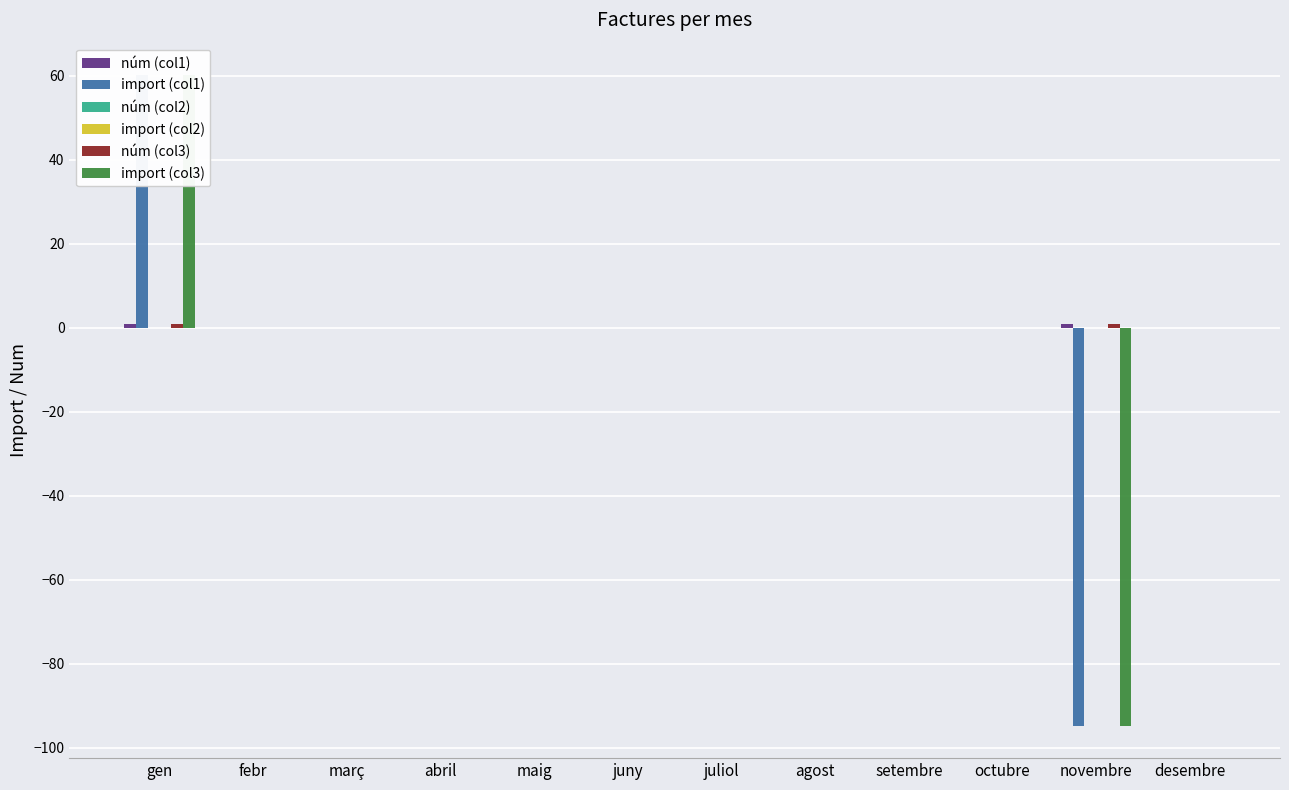

Where is núm (col2) nearest to the value 0?

gen